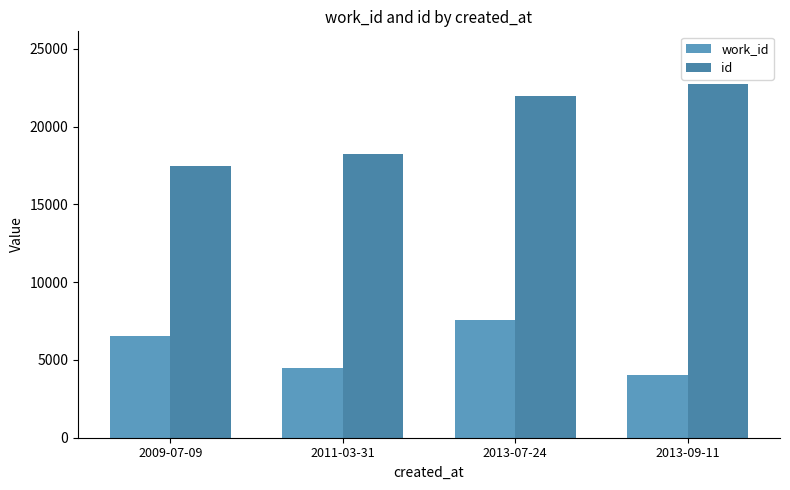

Reading left to right, extract all data points from this chart.

work_id: 2009-07-09=6572	2011-03-31=4495	2013-07-24=7558	2013-09-11=4024
id: 2009-07-09=17469	2011-03-31=18272	2013-07-24=21990	2013-09-11=22720